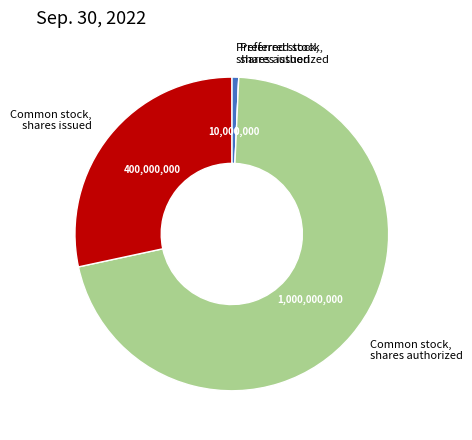

Combined, do Preferred stock, shares authorized and Common stock, shares authorized account for over 50%?

Yes